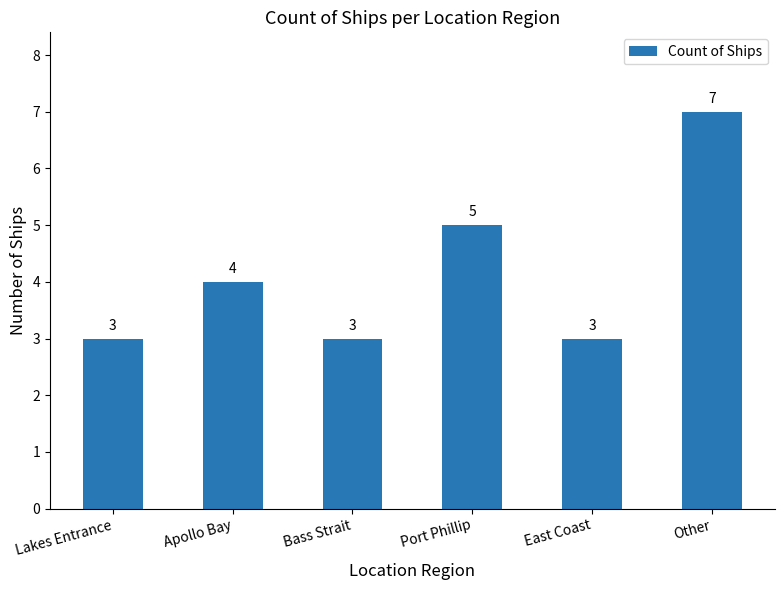

What is the label of the 3rd bar from the left?

Bass Strait